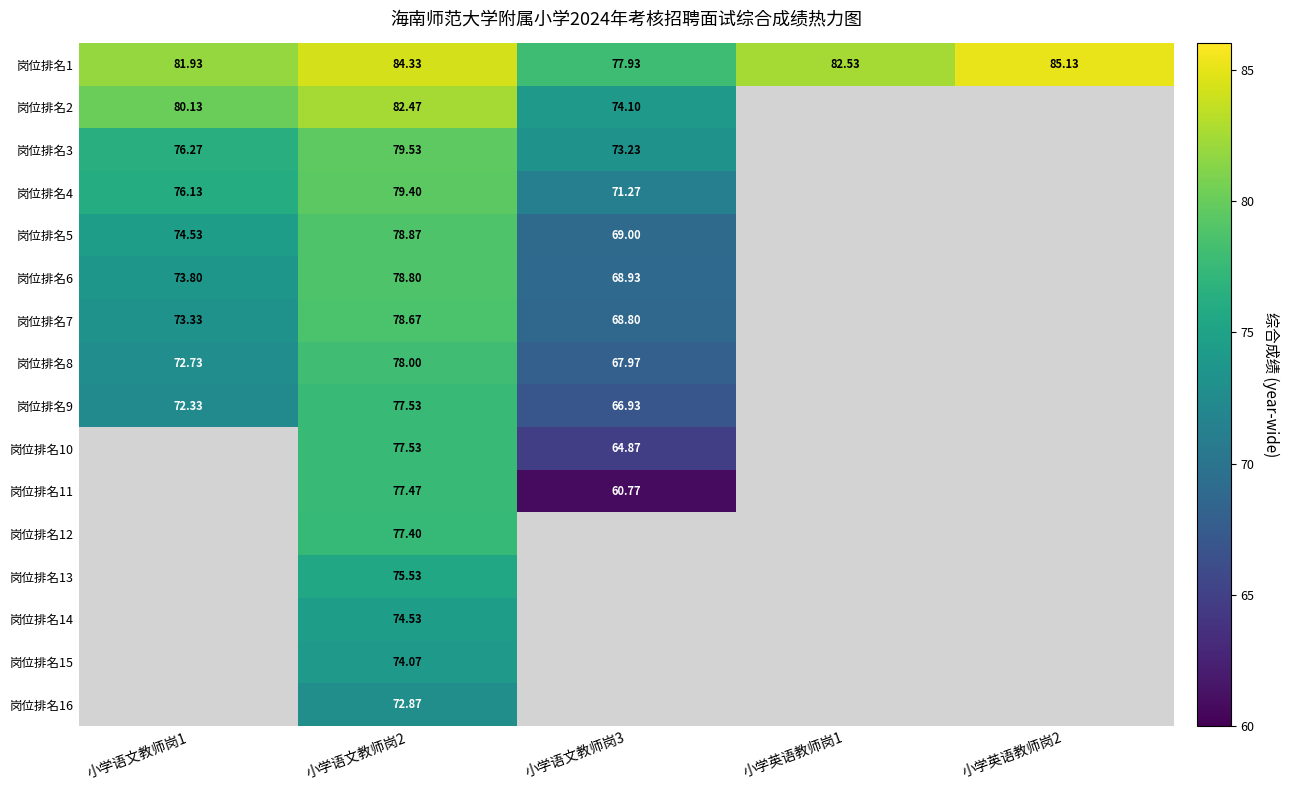

Which category has the lowest value across all series?

小学语文教师岗3